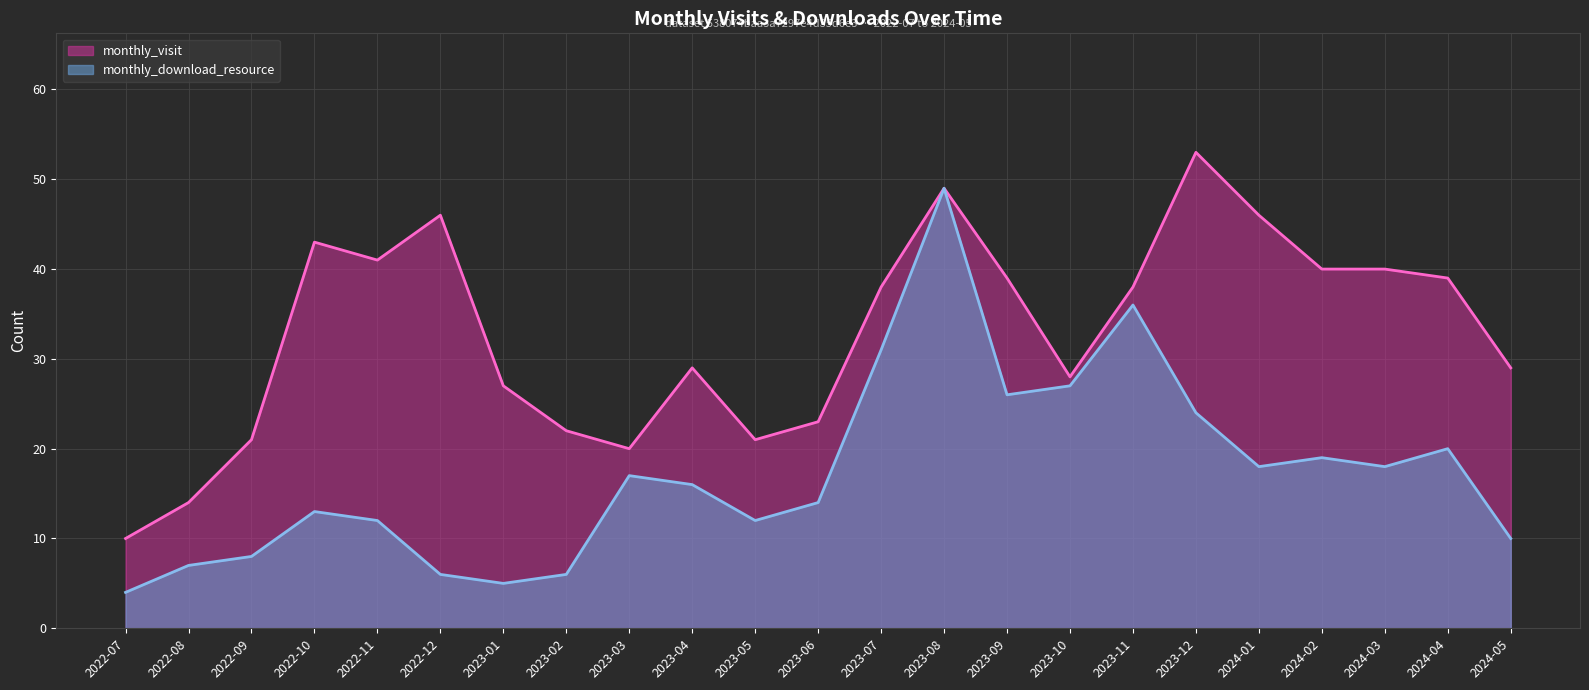

Which series changed the most between 2023-12 and 2024-02?

monthly_visit